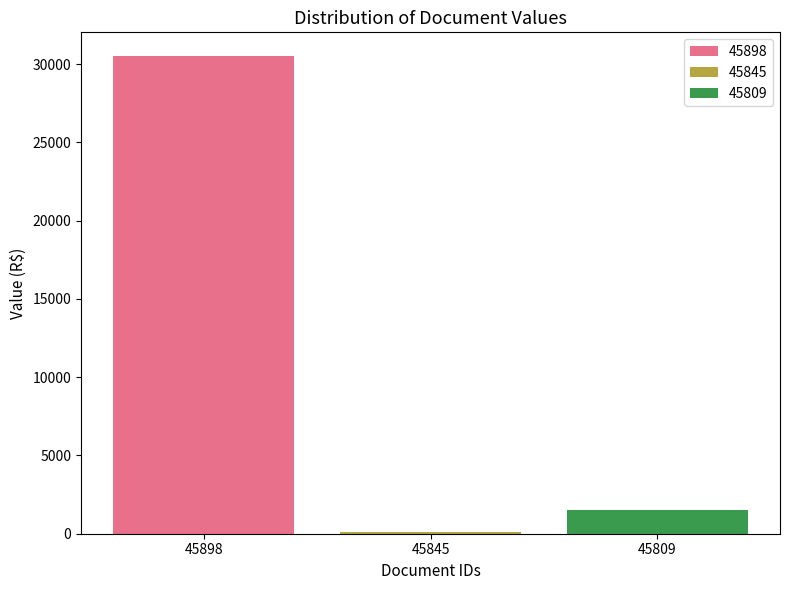

What is the greatest value displayed?

30500.0